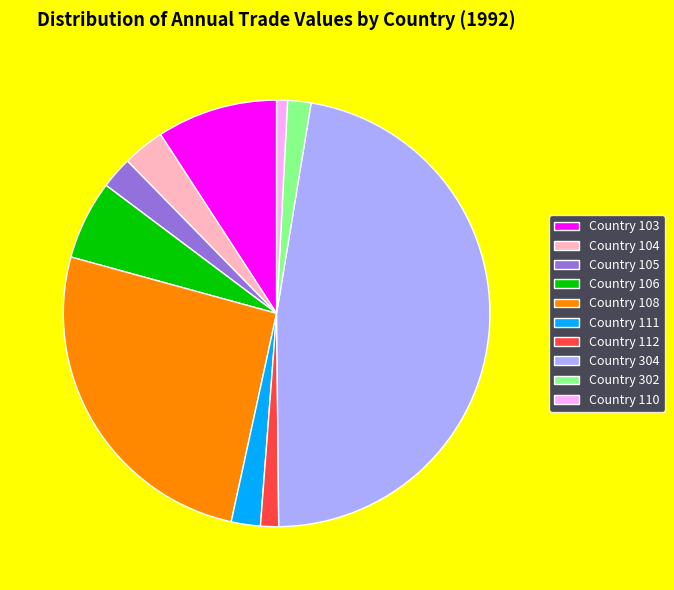

Which category has the biggest portion of the pie?

Country 304